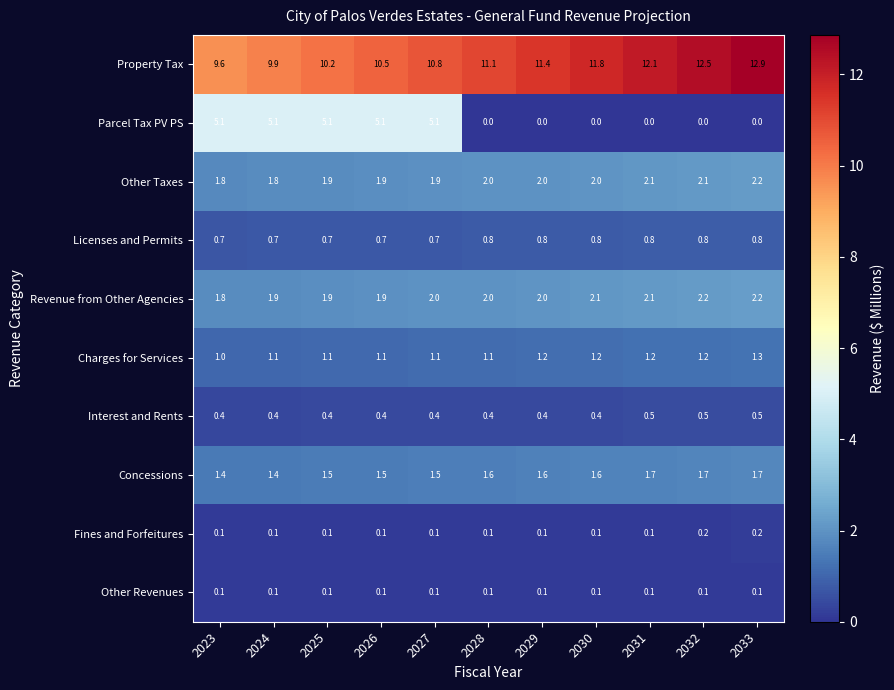

Count the number of data series in this chart.

10